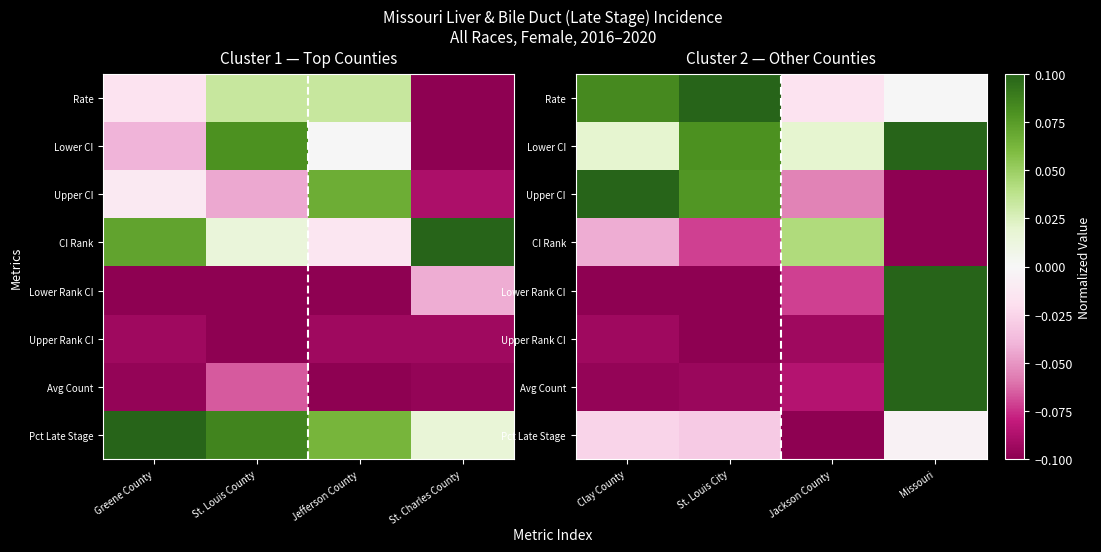

At how many categories does at least one series exceed 0?

4